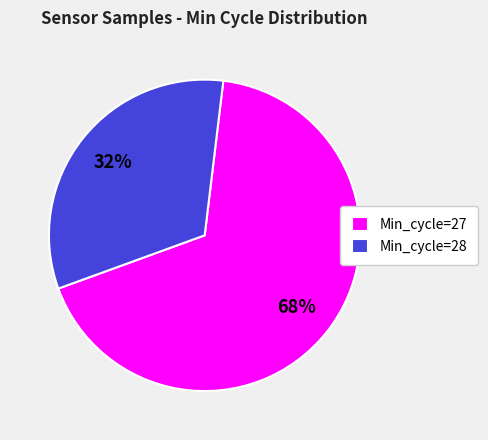

Between Min_cycle=28 and Min_cycle=27, which is larger?

Min_cycle=27